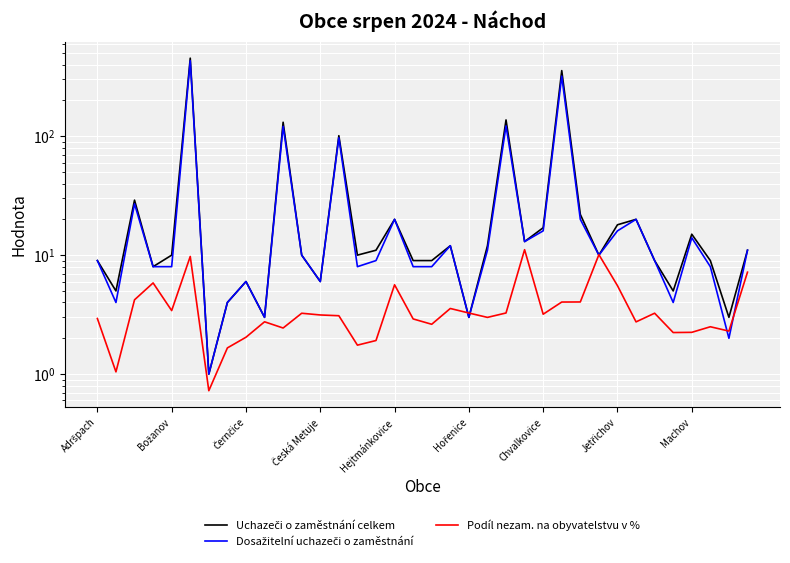

What are all the series names shown in the legend?

Uchazeči o zaměstnání celkem, Dosažitelní uchazeči o zaměstnání, Podíl nezam. na obyvatelstvu v %